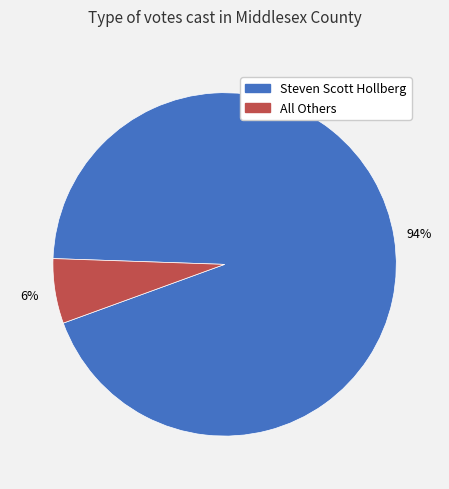

Count the number of slices in the pie.

2